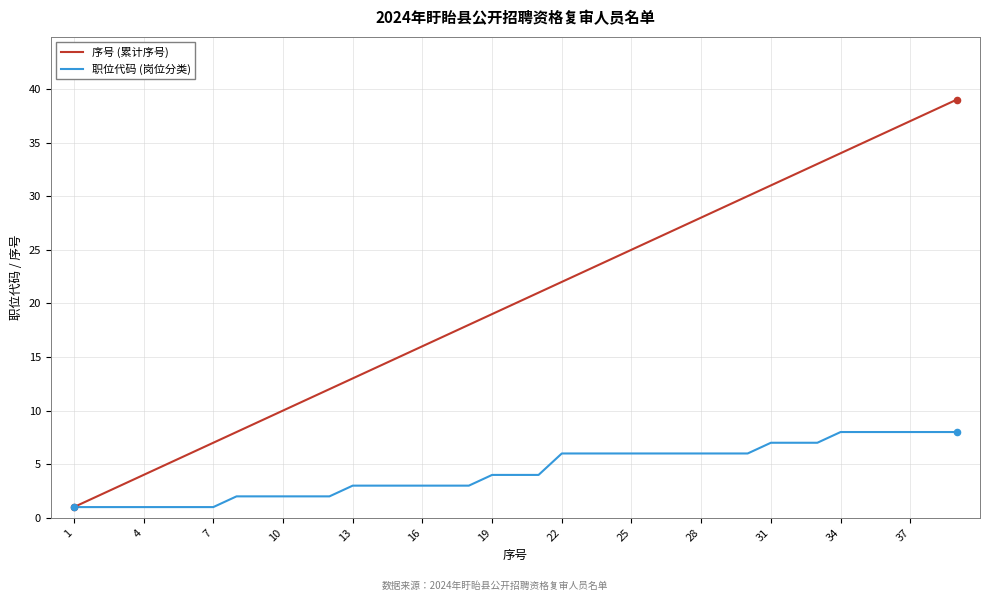

Which series has the largest total across all categories?

序号 (累计序号)